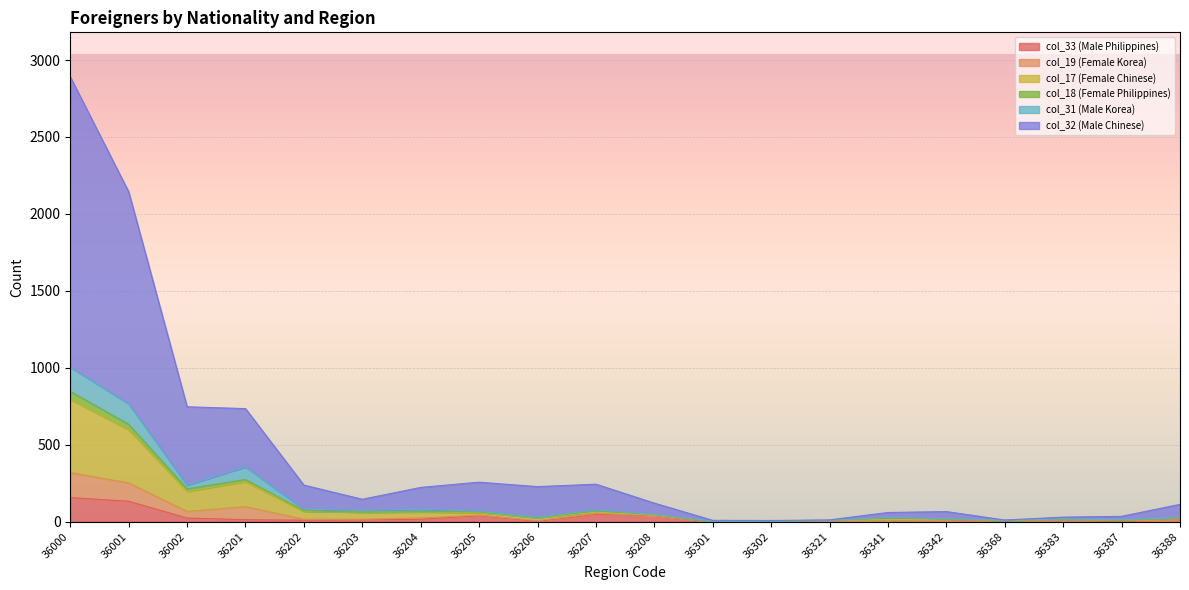

At which category is the sum across all series the highest?

36000